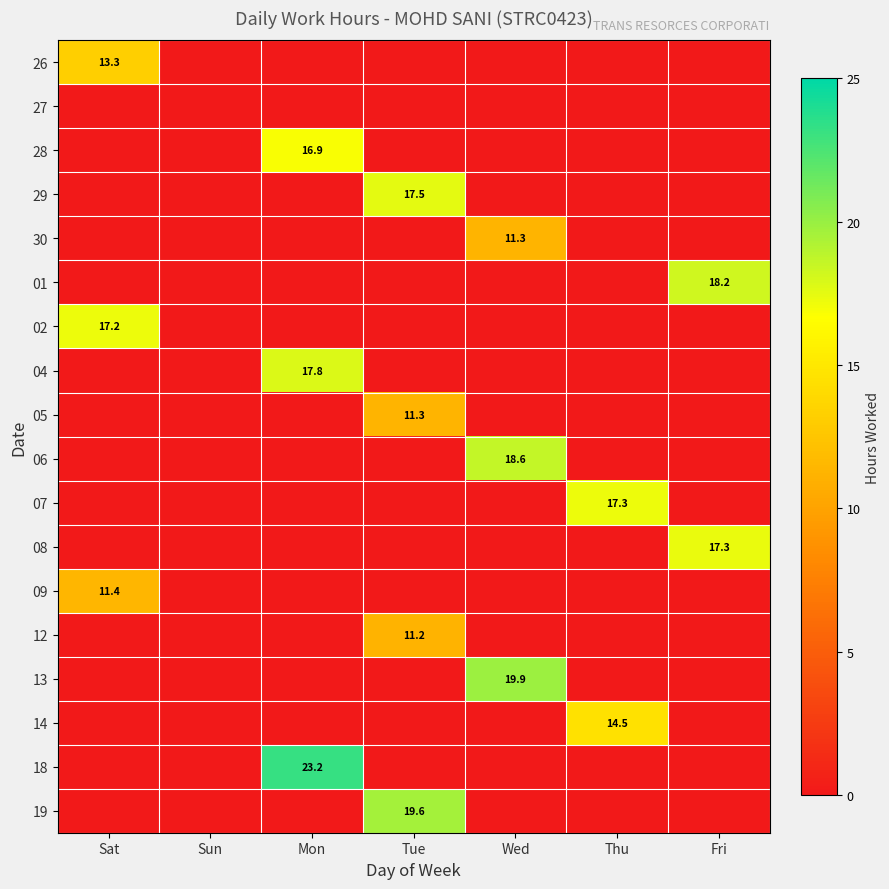

How many data points in 05 are above 0?

1